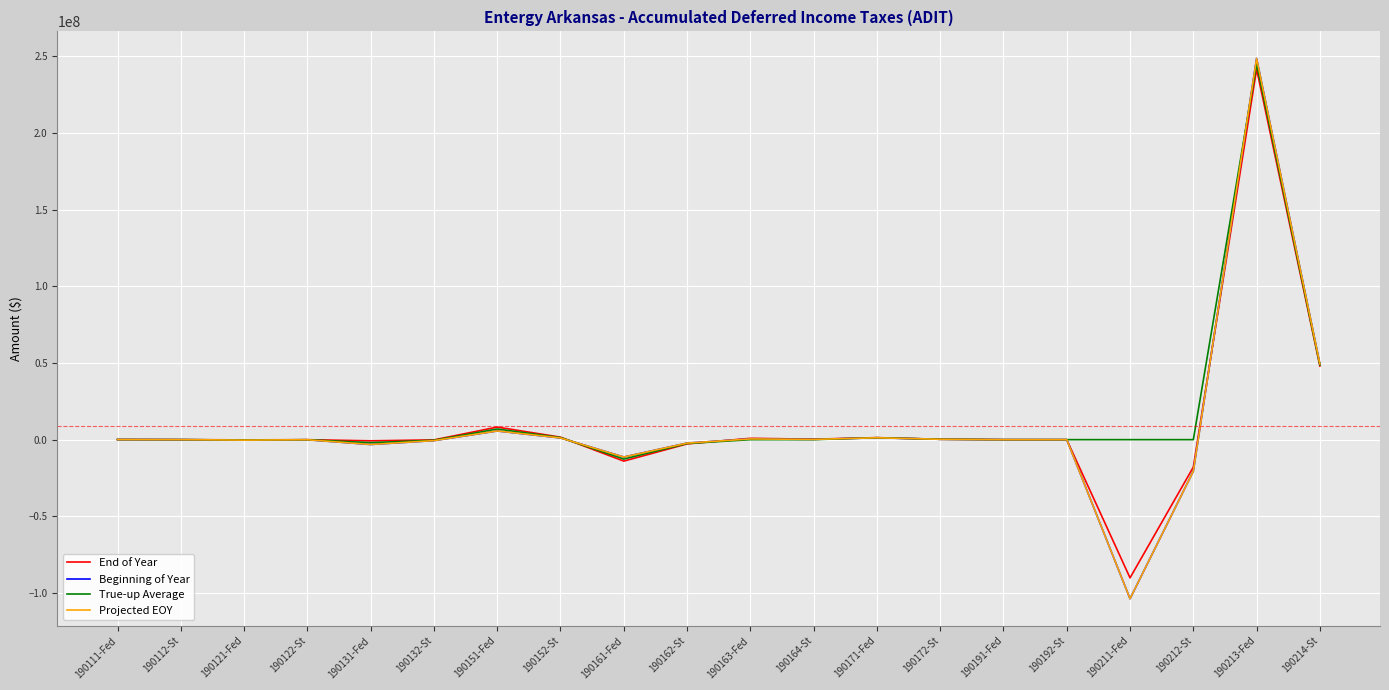

Is this an area chart (filled region under the line)?

No